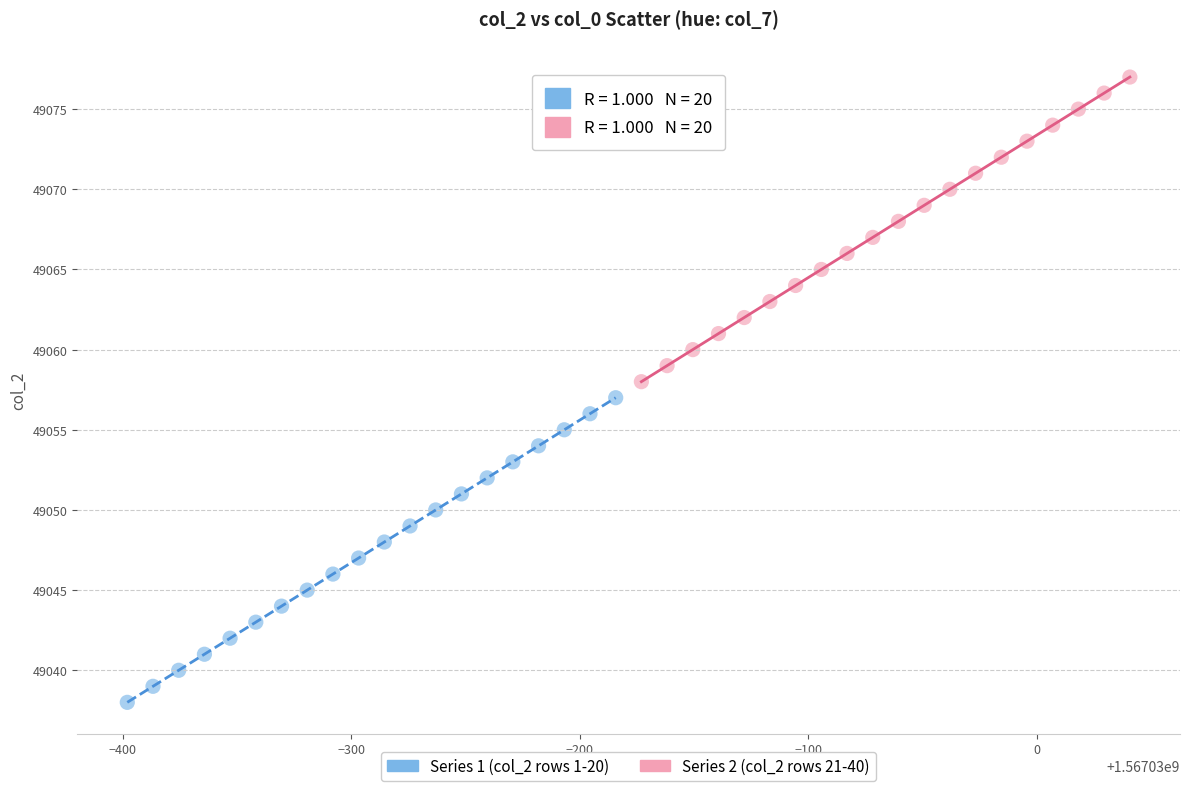

Which series reaches the maximum Y coordinate?

Series 2 (col_2 rows 21-40)